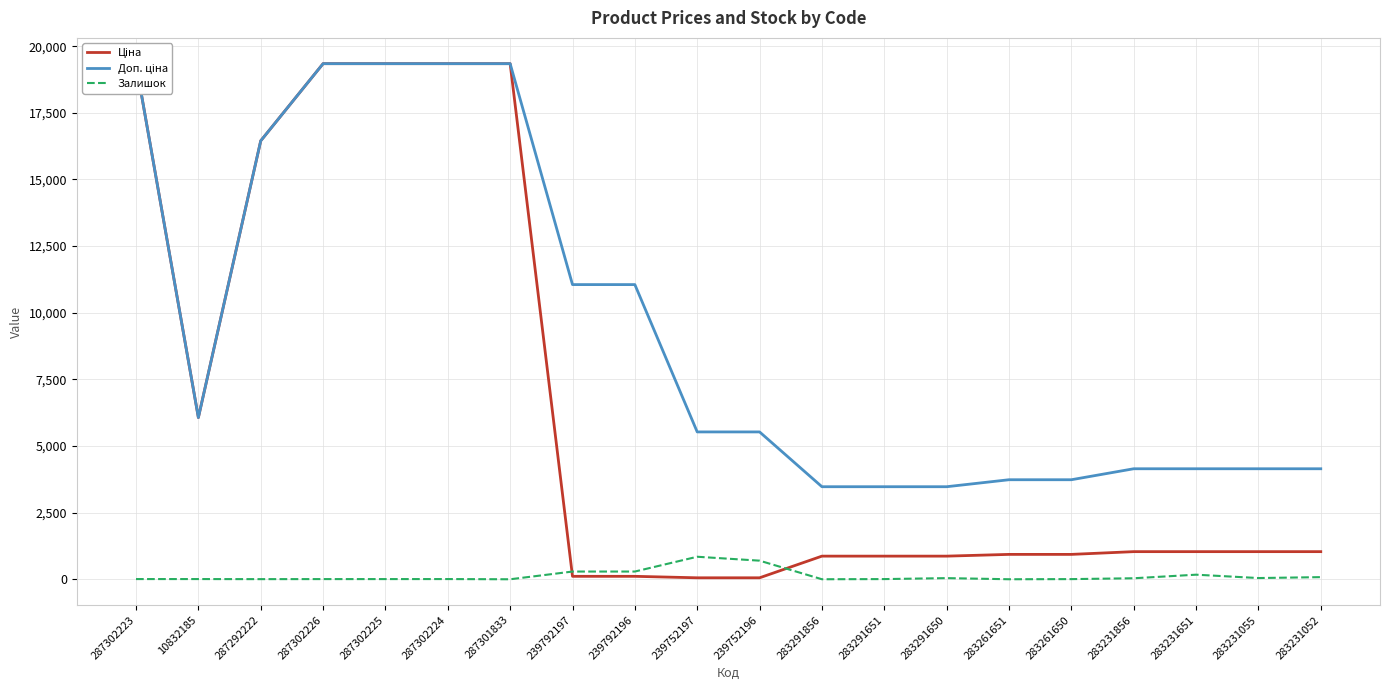

The Ціна series shows 86.4 at 239752197. True or false?

False